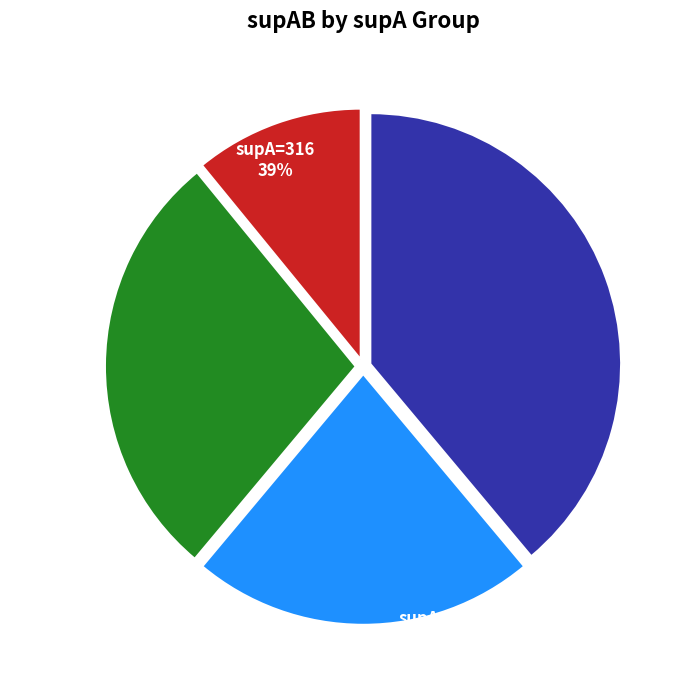

Combined, what portion of the pie is 316 and 236?

30.2%